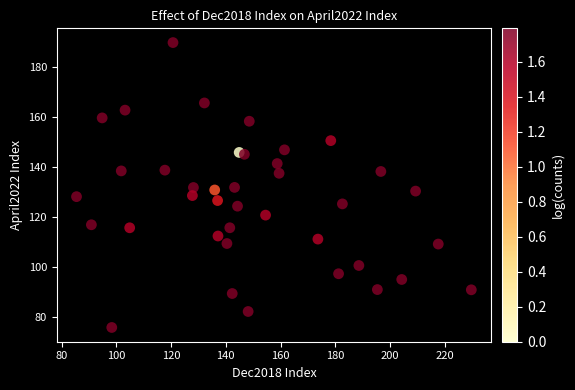

What is the range of Y values (max minus min)?

114.0